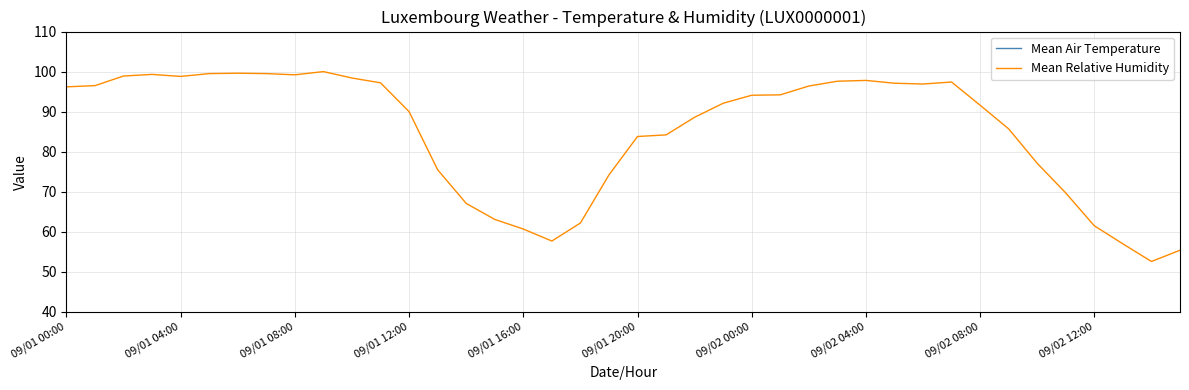

True or false: Mean Air Temperature and Mean Relative Humidity cross at least once.

False